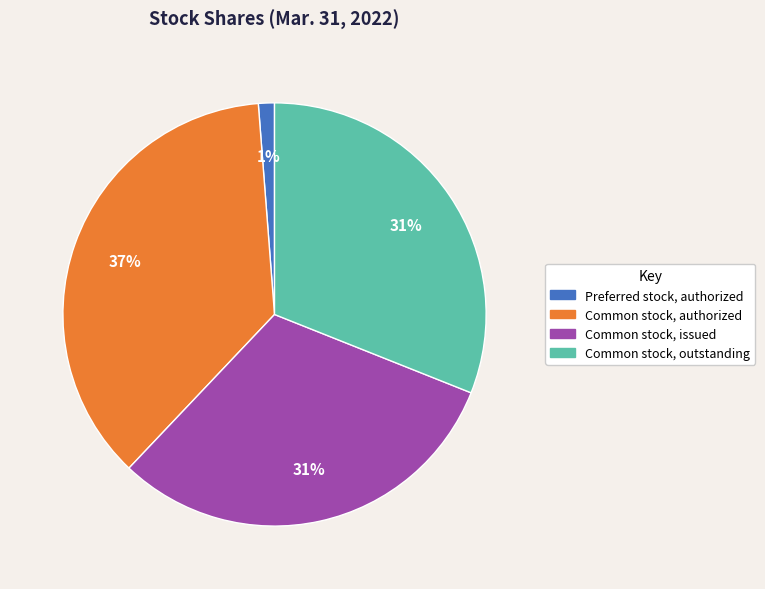

Which slice is the smallest?

Preferred stock, authorized